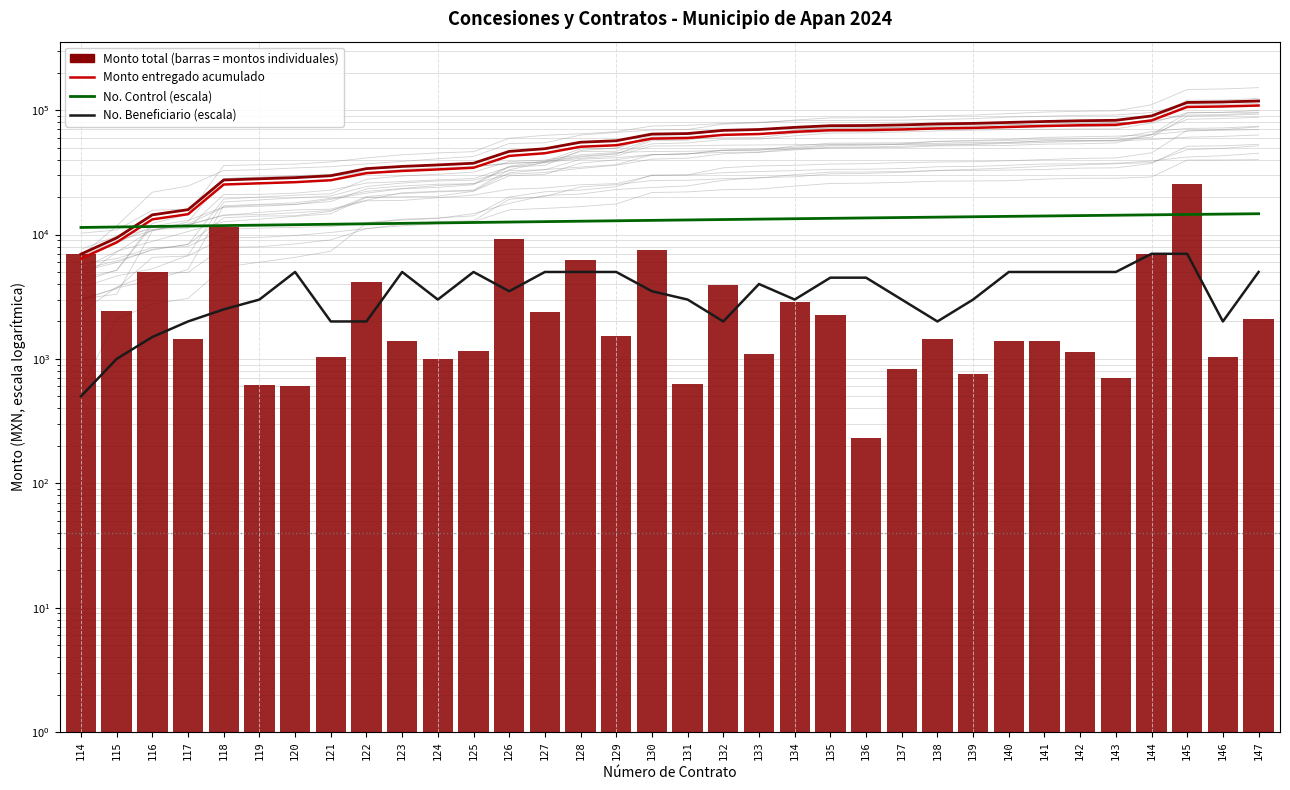

Which category has the highest value in the Monto total series?

145